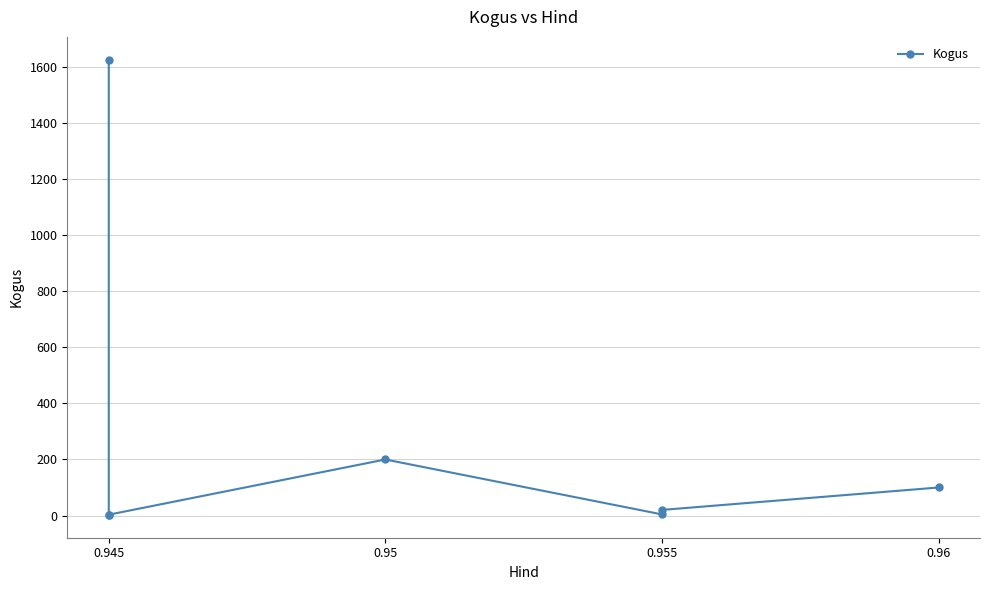

True or false: the data shows 146 at 0.96.

False